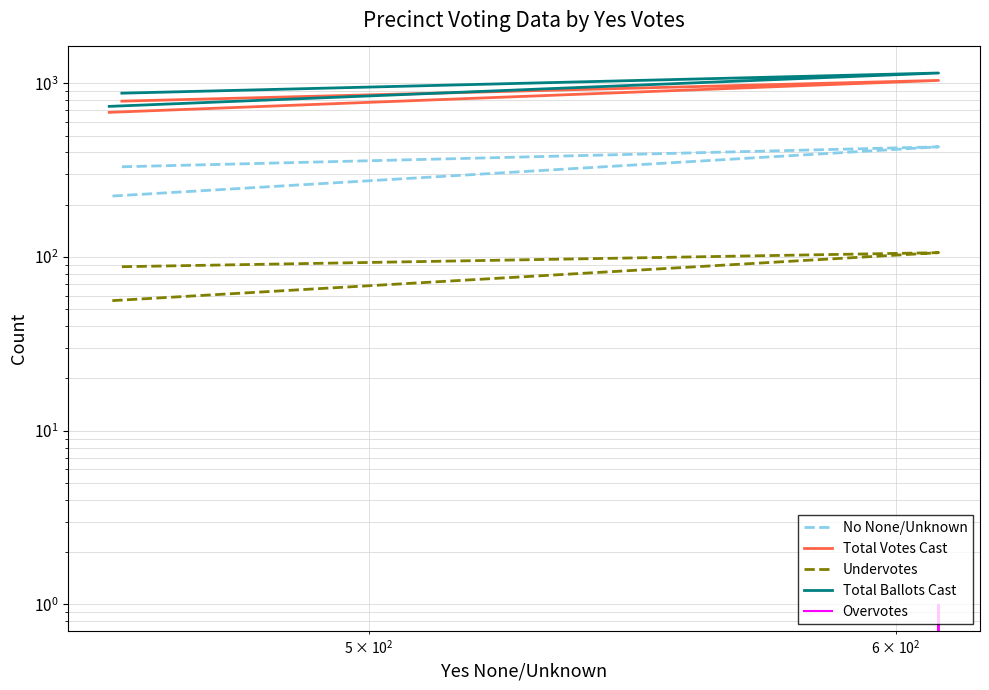

Is the value of Total Ballots Cast at $\mathdefault{10^{1}}$ greater than the value of Undervotes at $\mathdefault{10^{1}}$?

Yes